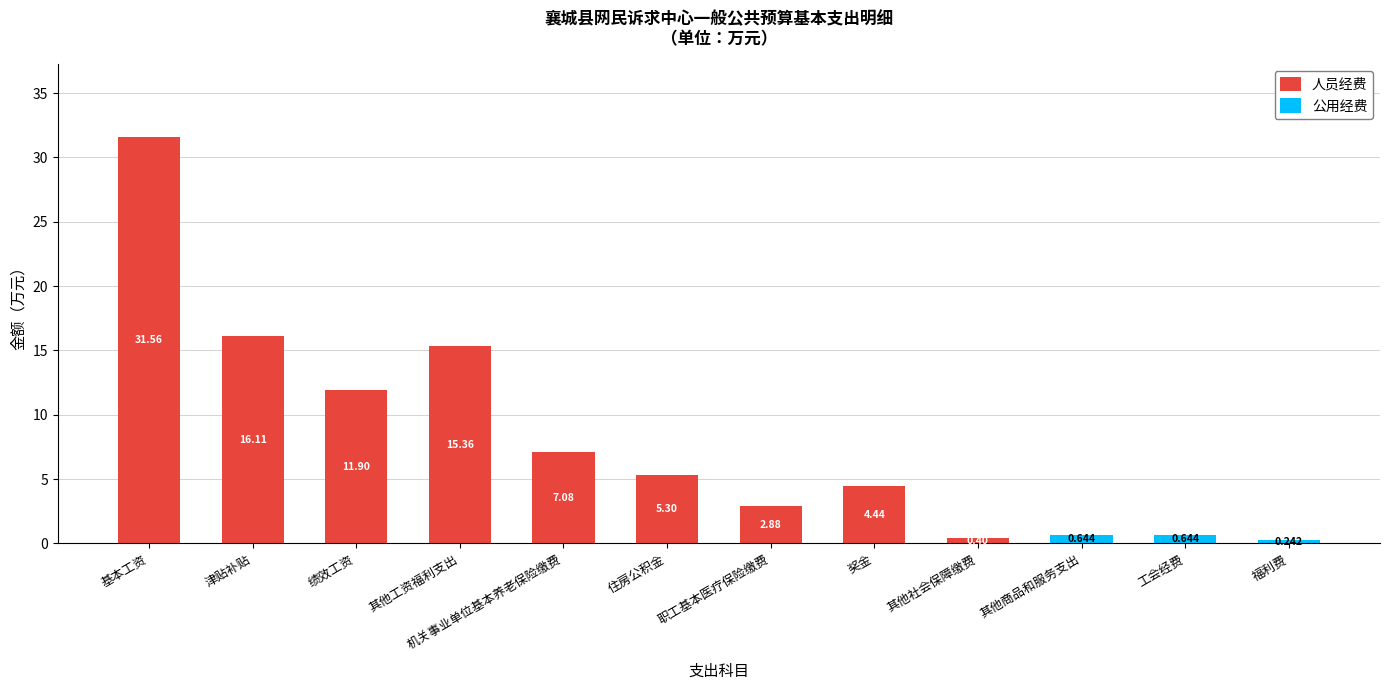

Count the number of data series in this chart.

2